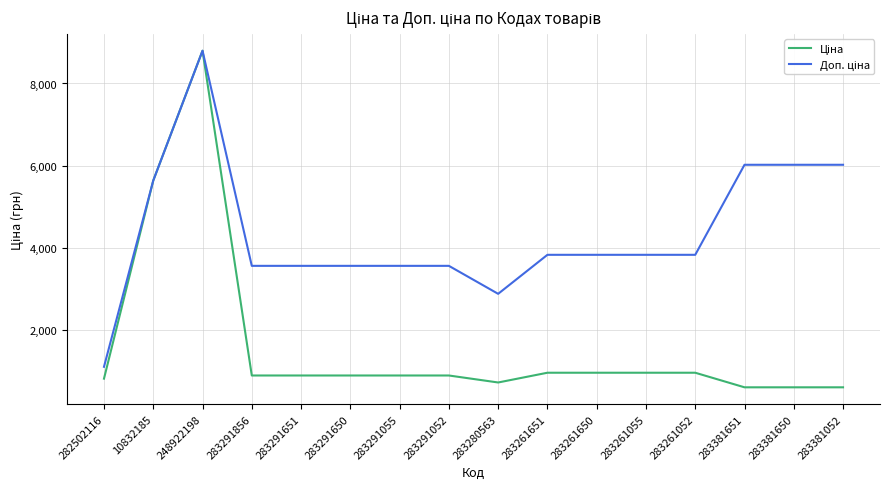

At which category is the sum across all series the highest?

248922198